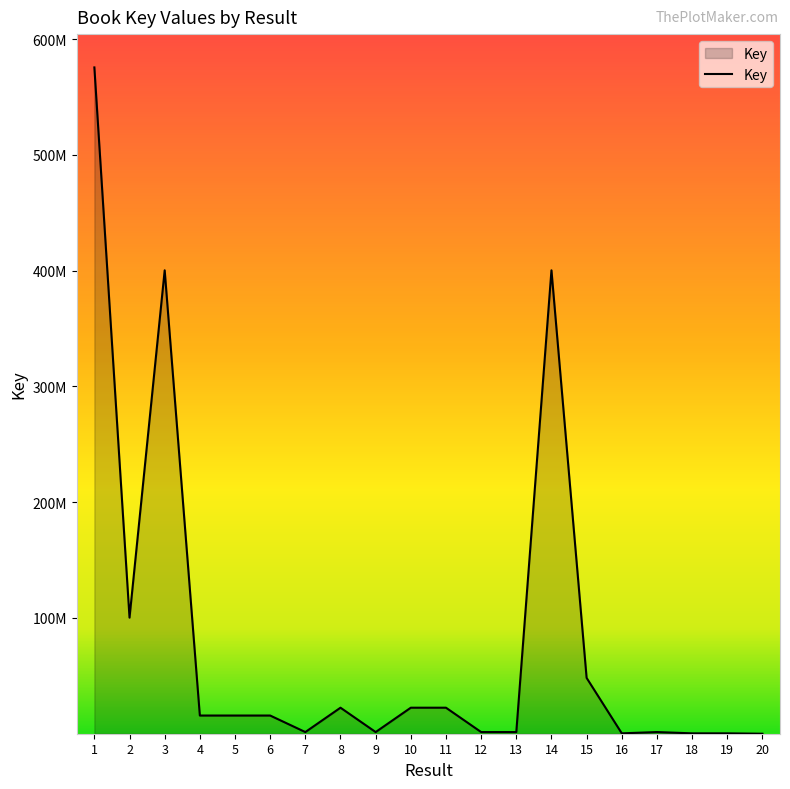

The value at 4 is 4030583. True or false?

False